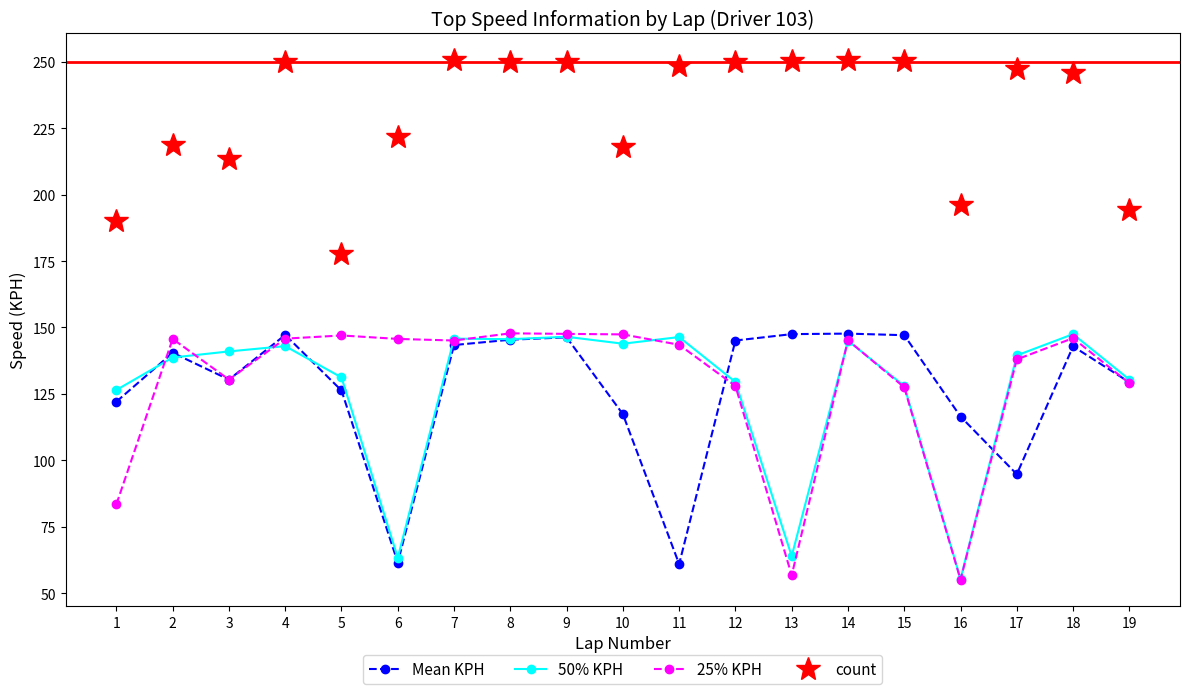

What is the minimum value for 50% KPH?

55.4